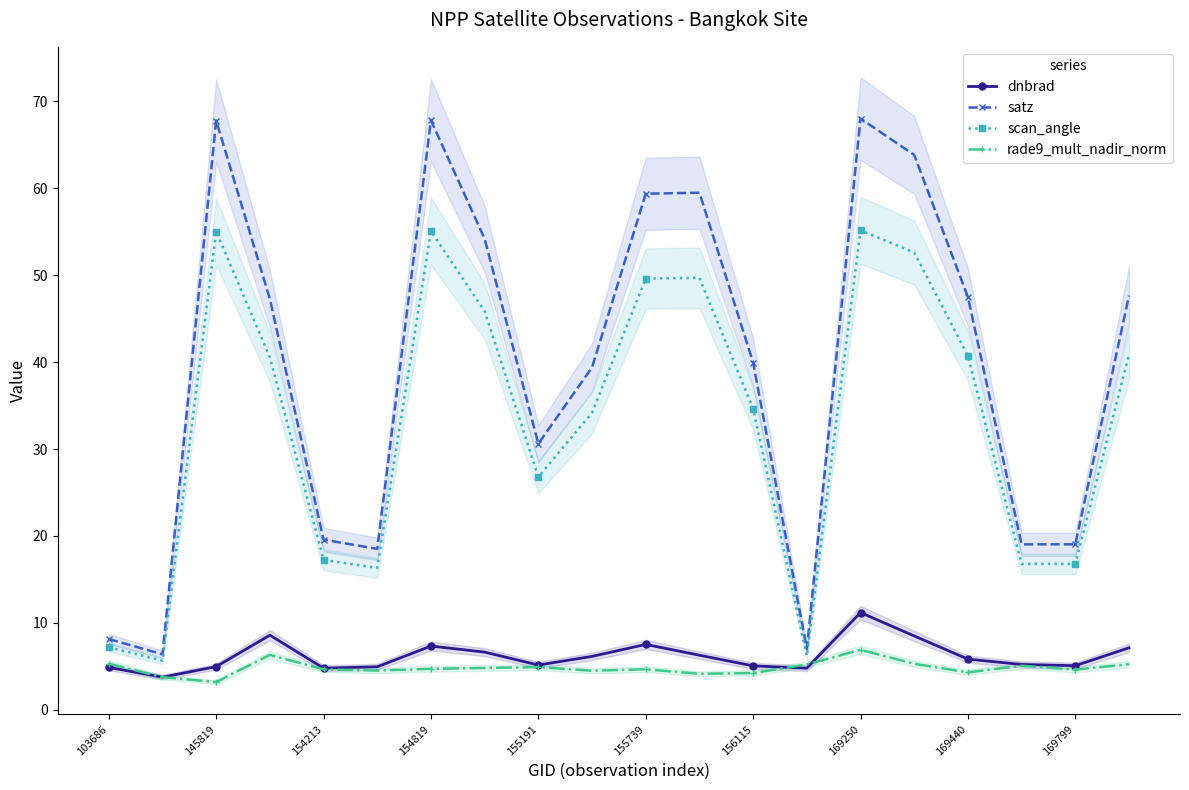

How many lines are shown in the chart?

4